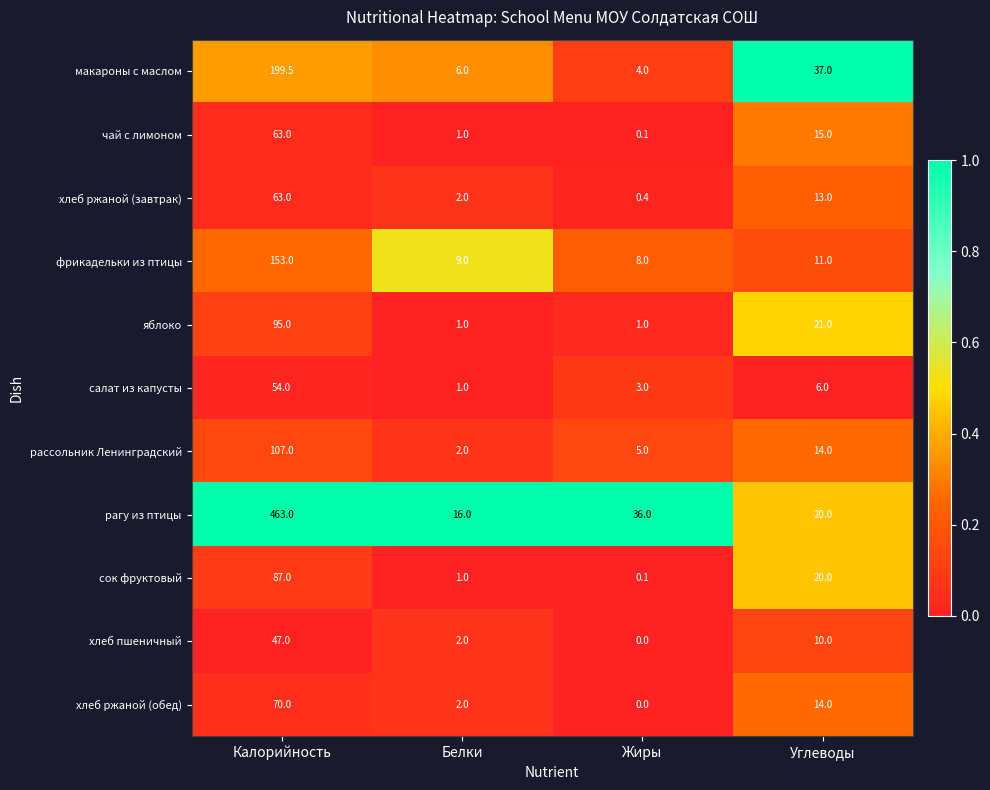

Which series has the largest total across all categories?

рагу из птицы